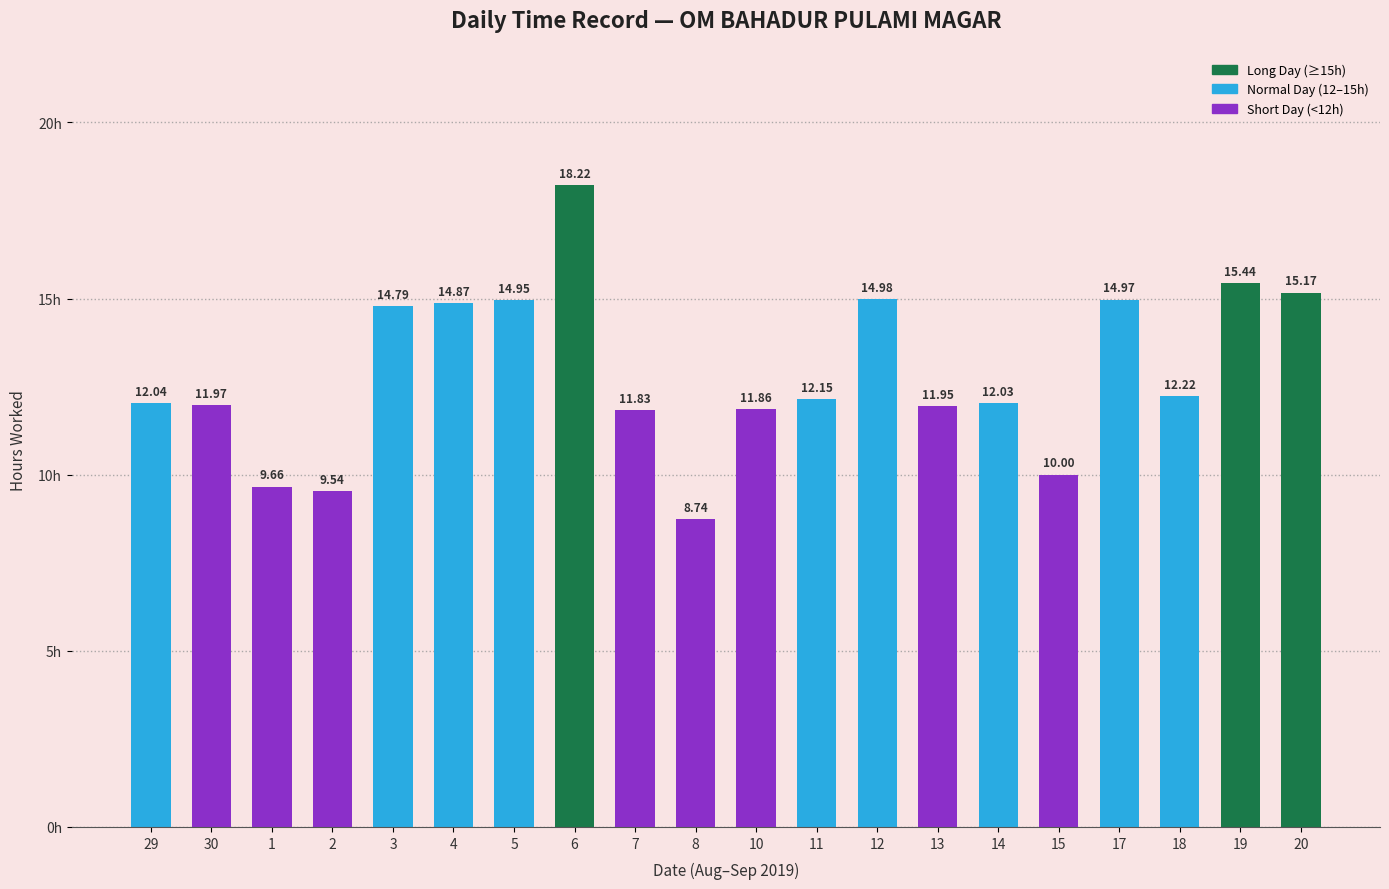

The chart shows a value of 15.0 at 12. True or false?

True